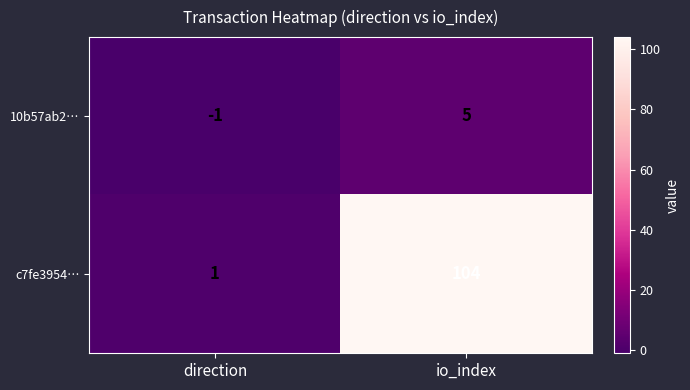

The 10b57ab2… series shows 7 at io_index. True or false?

False